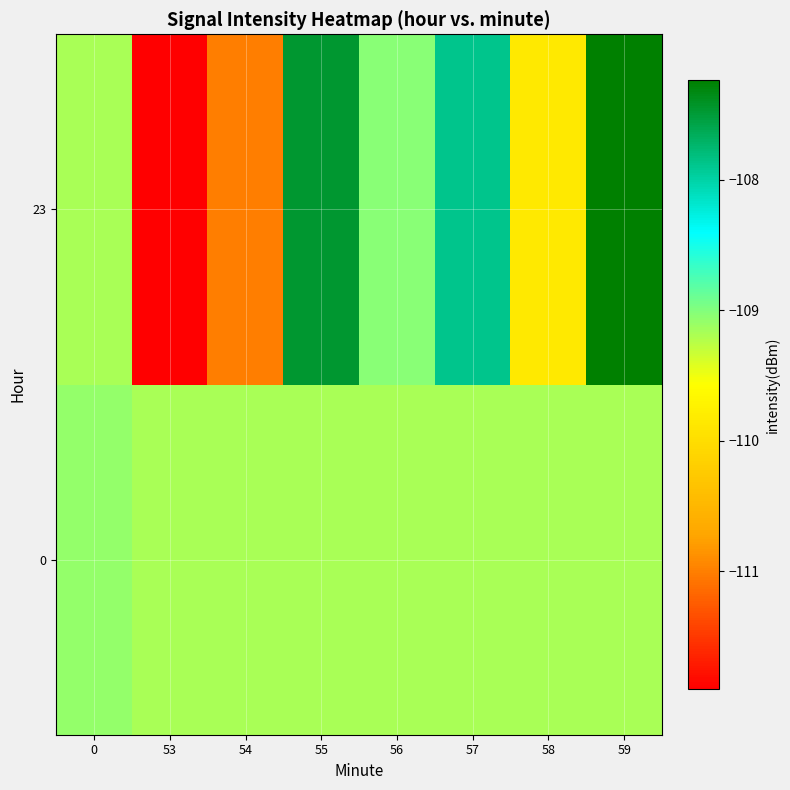

Count the number of categories in the chart.

8